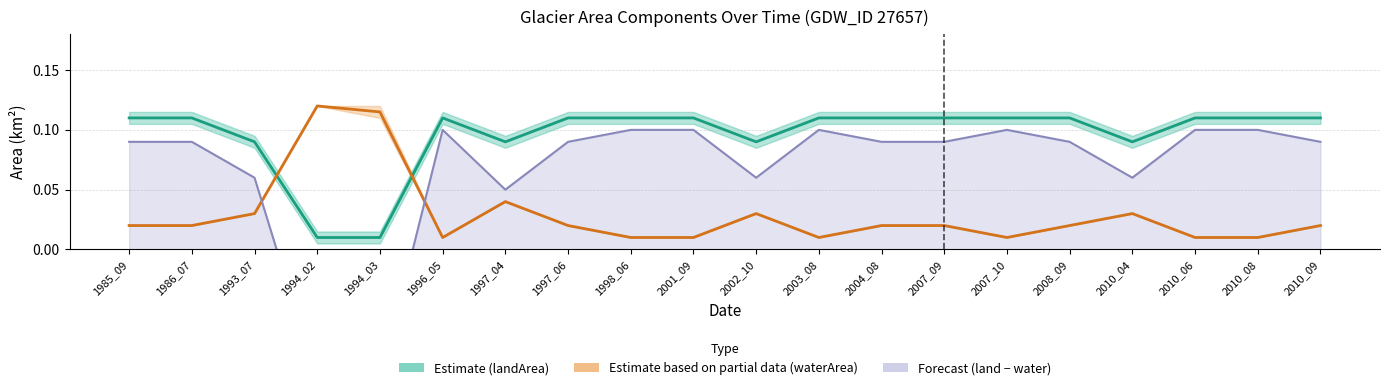

Reading right to left, transcribe all the data shown in this chart.

landArea (Estimate): 2010_09=0.1	2010_08=0.1	2010_06=0.1	2010_04=0.1	2008_09=0.1	2007_10=0.1	2007_09=0.1	2004_08=0.1	2003_08=0.1	2002_10=0.1	2001_09=0.1	1998_06=0.1	1997_06=0.1	1997_04=0.1	1996_05=0.1	1994_03=0.0	1994_02=0.0	1993_07=0.1	1986_07=0.1	1985_09=0.1
waterArea (Partial Estimate): 2010_09=0.0	2010_08=0.0	2010_06=0.0	2010_04=0.0	2008_09=0.0	2007_10=0.0	2007_09=0.0	2004_08=0.0	2003_08=0.0	2002_10=0.0	2001_09=0.0	1998_06=0.0	1997_06=0.0	1997_04=0.0	1996_05=0.0	1994_03=0.1	1994_02=0.1	1993_07=0.0	1986_07=0.0	1985_09=0.0
landArea − waterArea (Forecast): 2010_09=0.1	2010_08=0.1	2010_06=0.1	2010_04=0.1	2008_09=0.1	2007_10=0.1	2007_09=0.1	2004_08=0.1	2003_08=0.1	2002_10=0.1	2001_09=0.1	1998_06=0.1	1997_06=0.1	1997_04=0.0	1996_05=0.1	1994_03=-0.1	1994_02=-0.1	1993_07=0.1	1986_07=0.1	1985_09=0.1